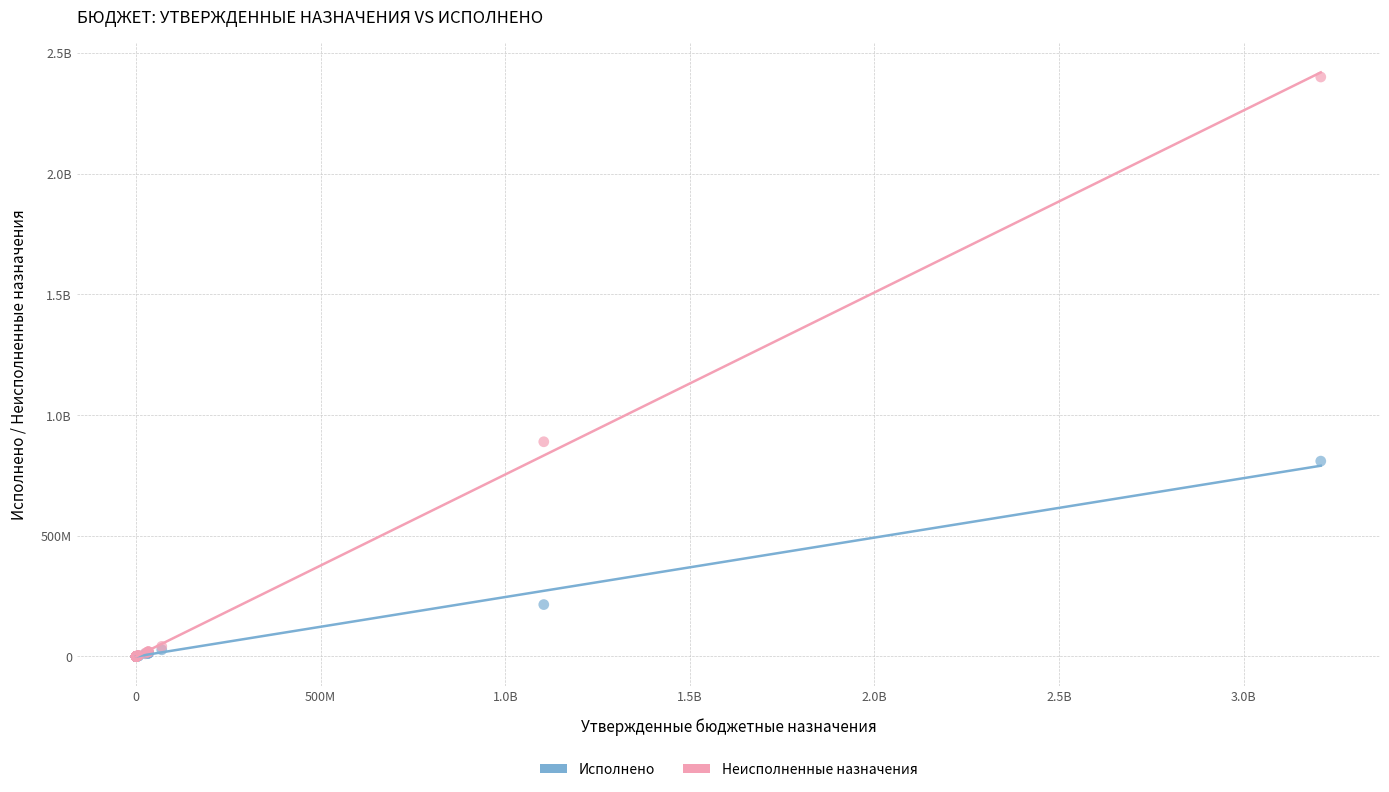

What are all the series names shown in the legend?

Исполнено, Неисполненные назначения